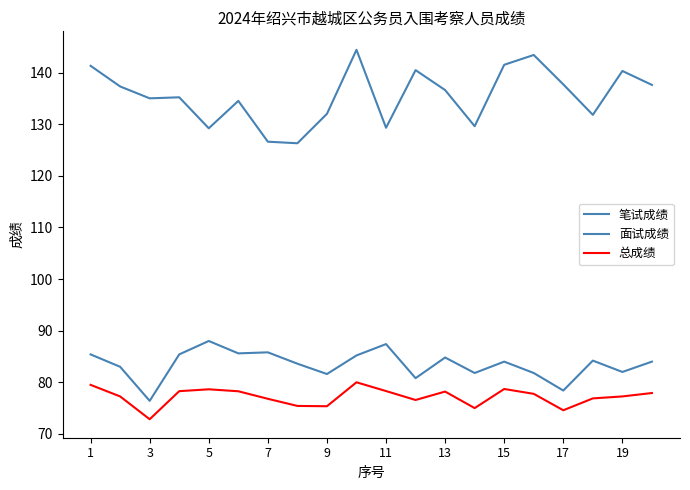

Is this an area chart (filled region under the line)?

No